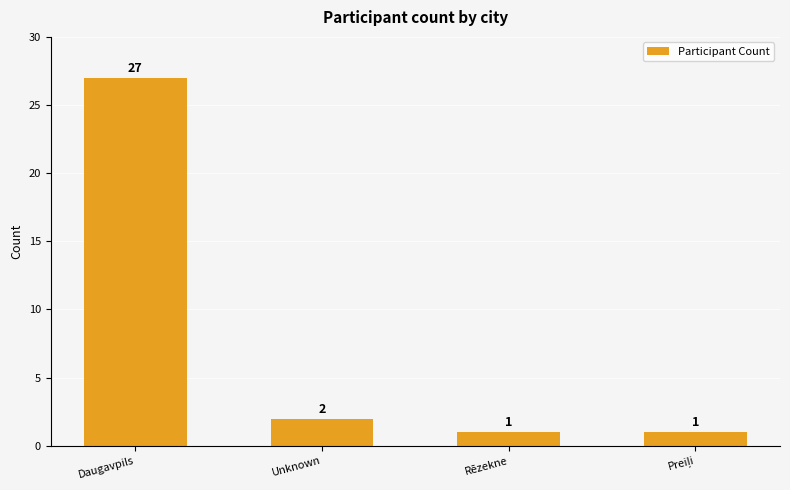

Does the chart contain any negative values?

No